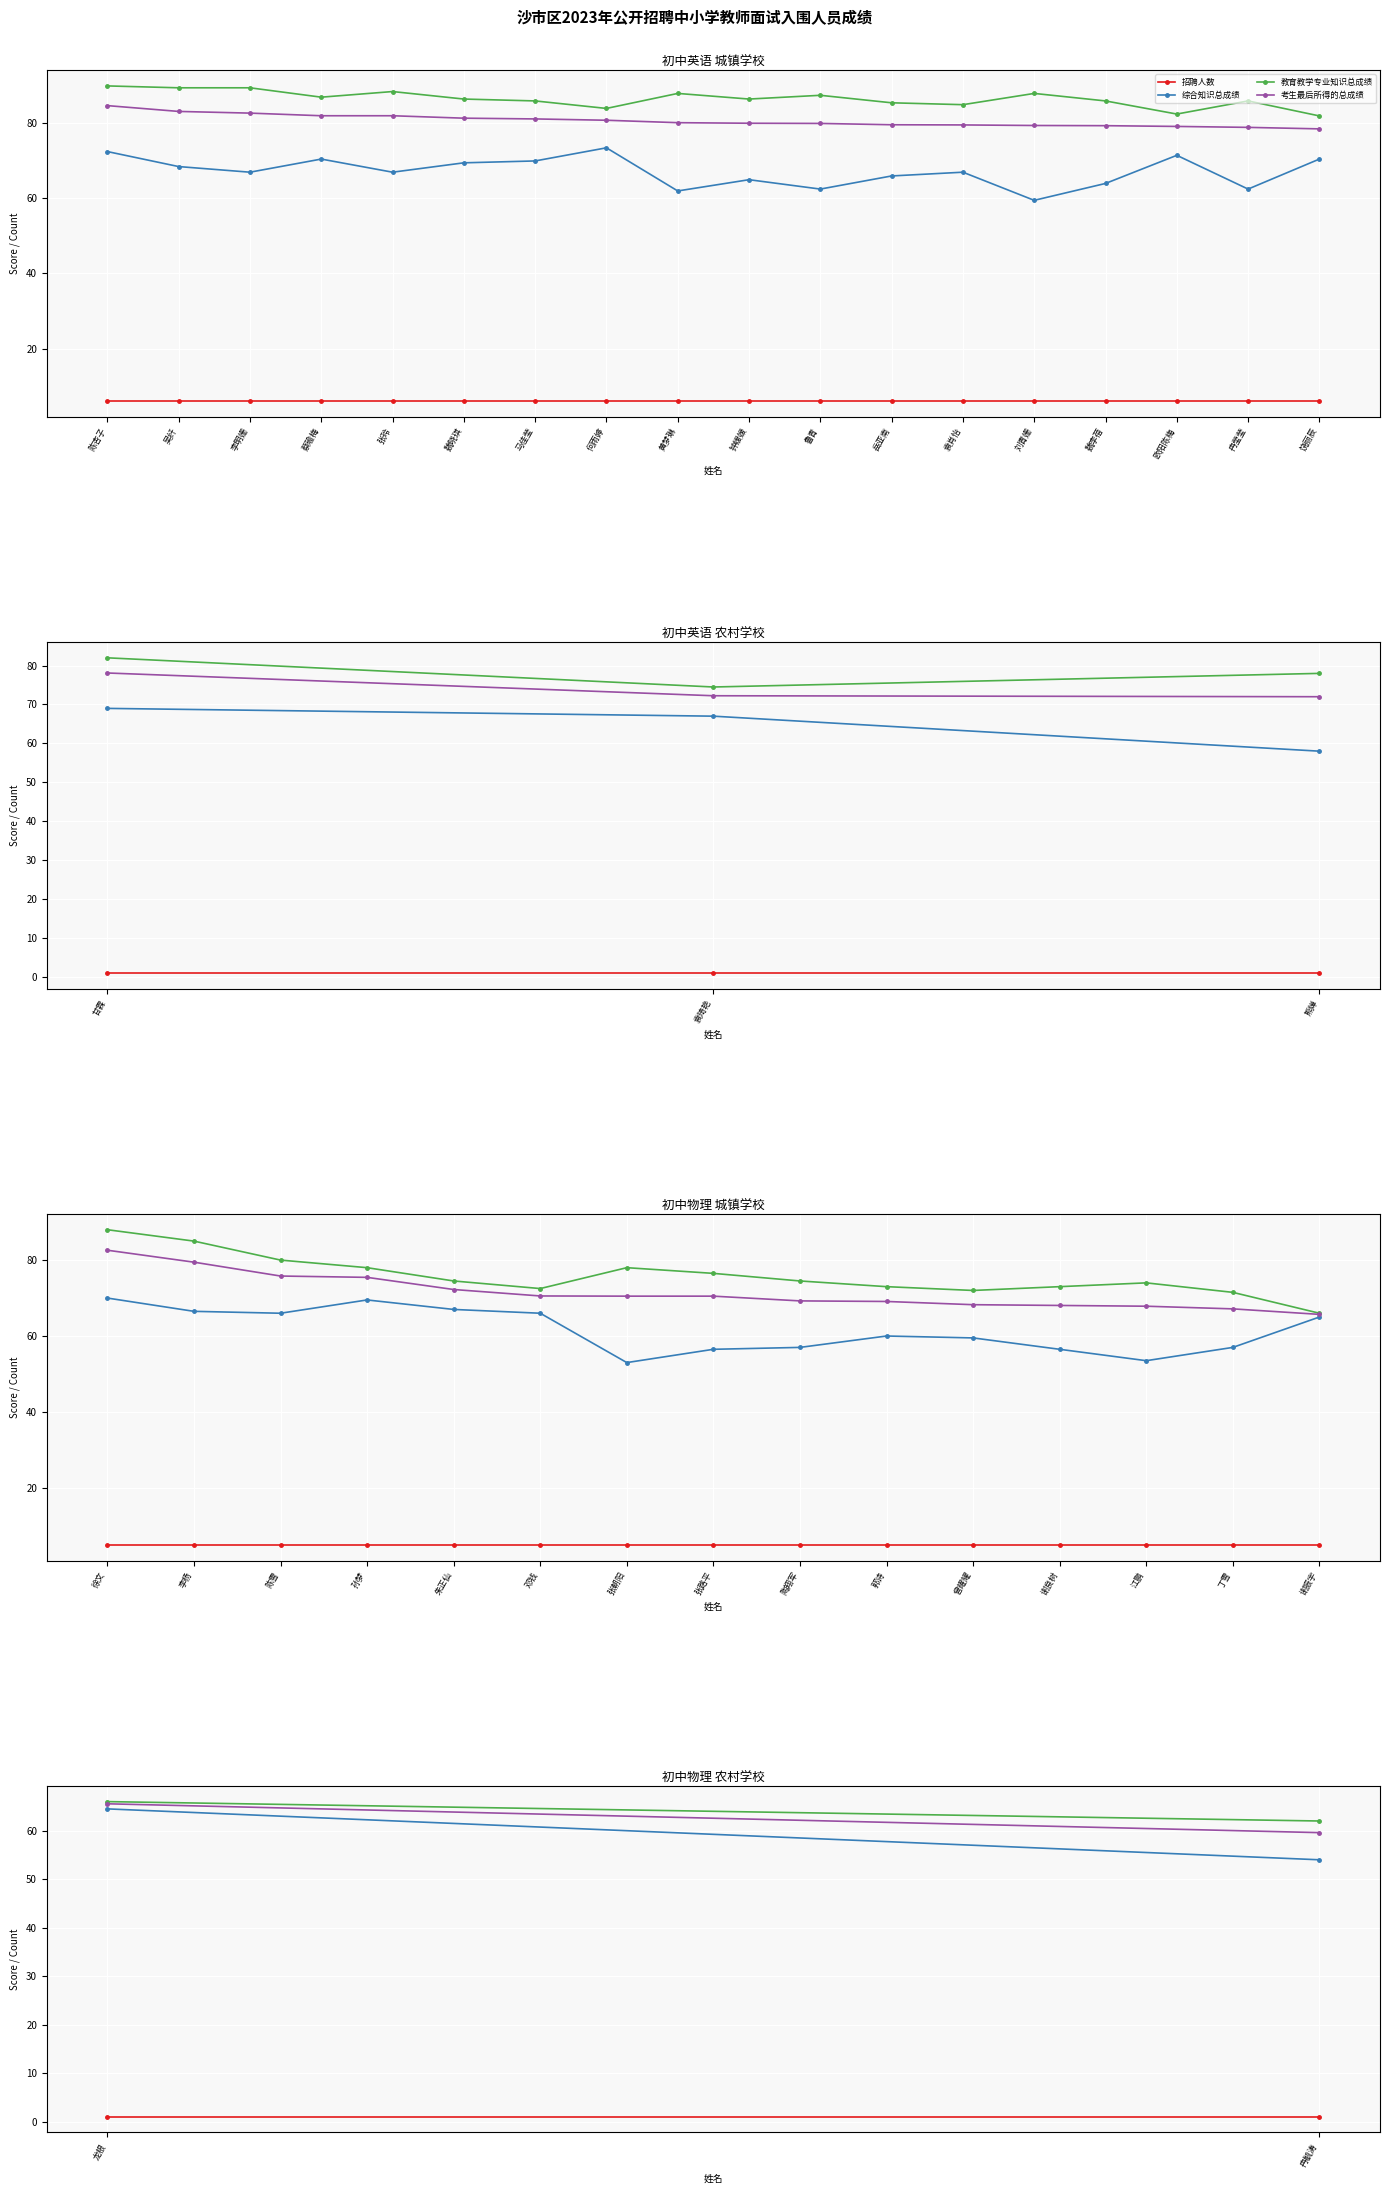

Which series has the widest spread of values?

综合知识总成绩